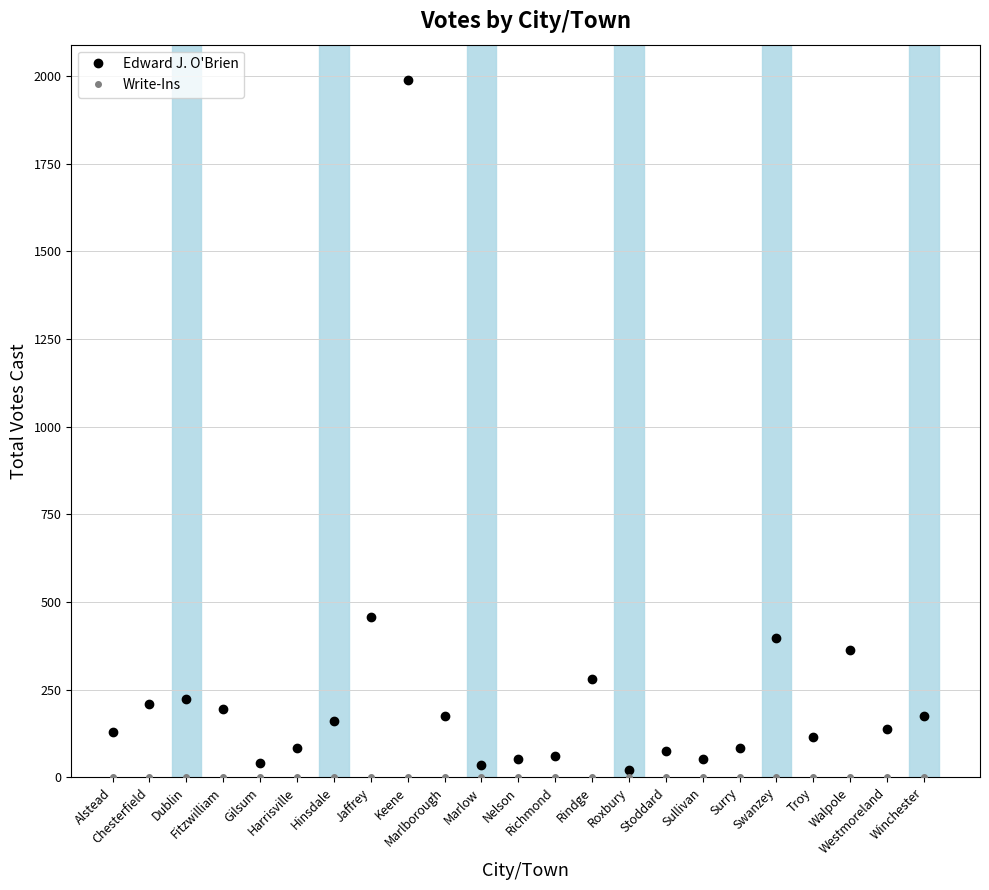

Does the chart display data point markers on the line(s)?

Yes